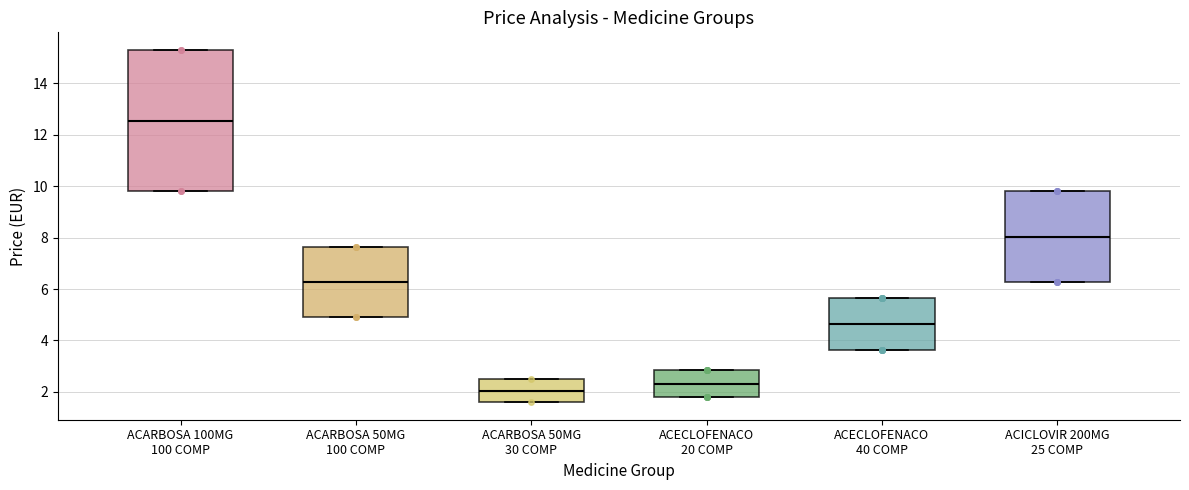

Which box has the lowest median line?

ACARBOSA 50MG 30 COMP